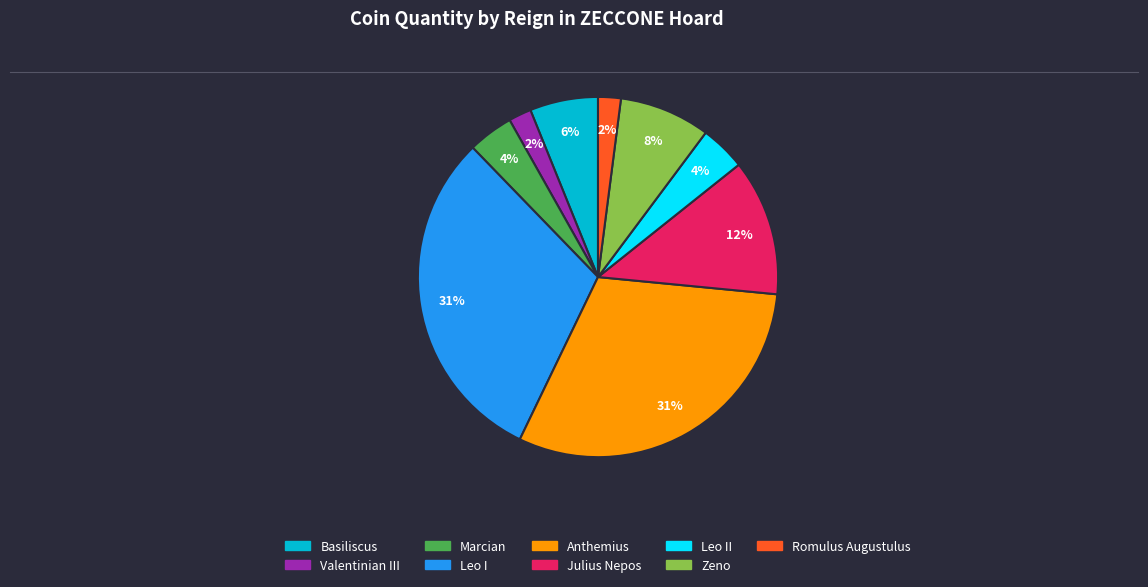

Does any single category account for the majority?

No